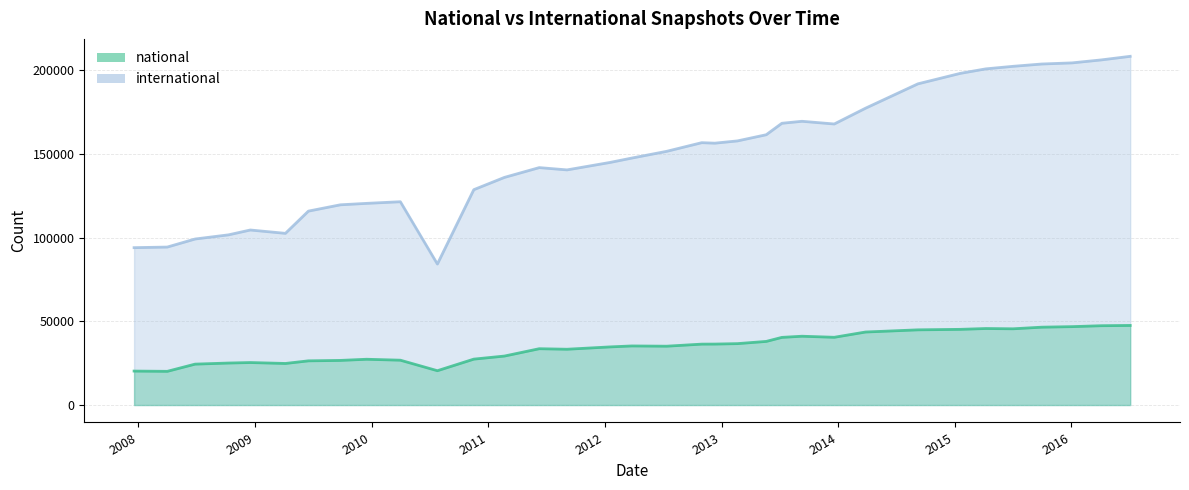

Does the chart display data point markers on the line(s)?

No